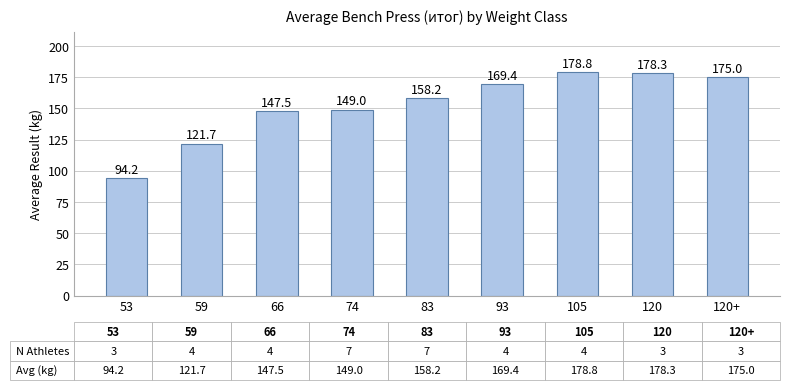

List the labels in order of value, smallest first.

53, 59, 66, 74, 83, 93, 120+, 120, 105